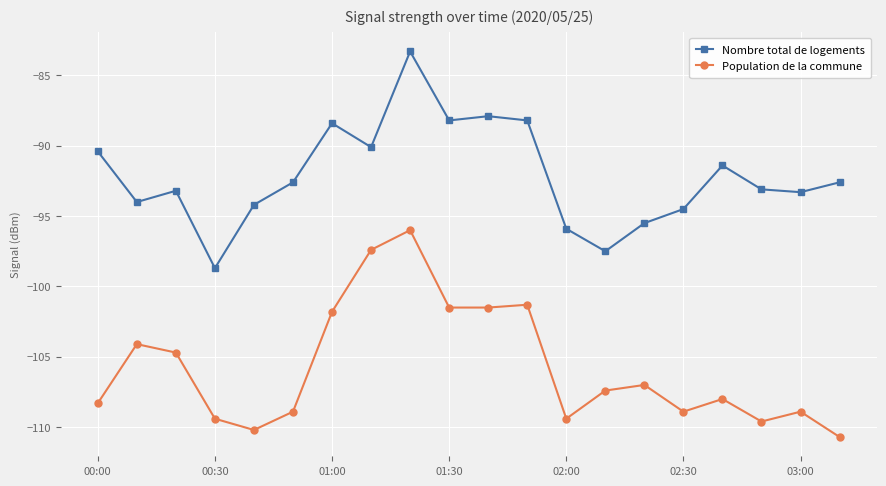

What is the lowest value of the Population de la commune series?

-110.7